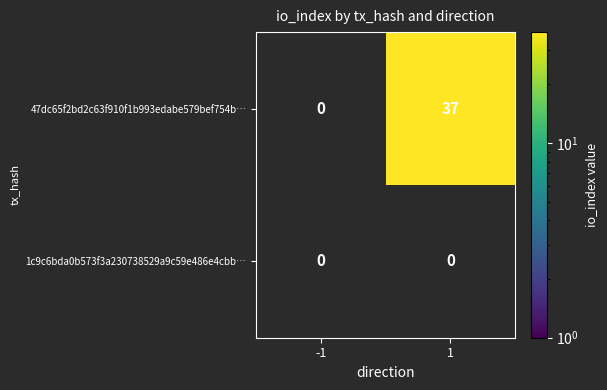

How many values in 47dc65f2bd2c63f910f1b993edabe579bef754b… are above zero?

1